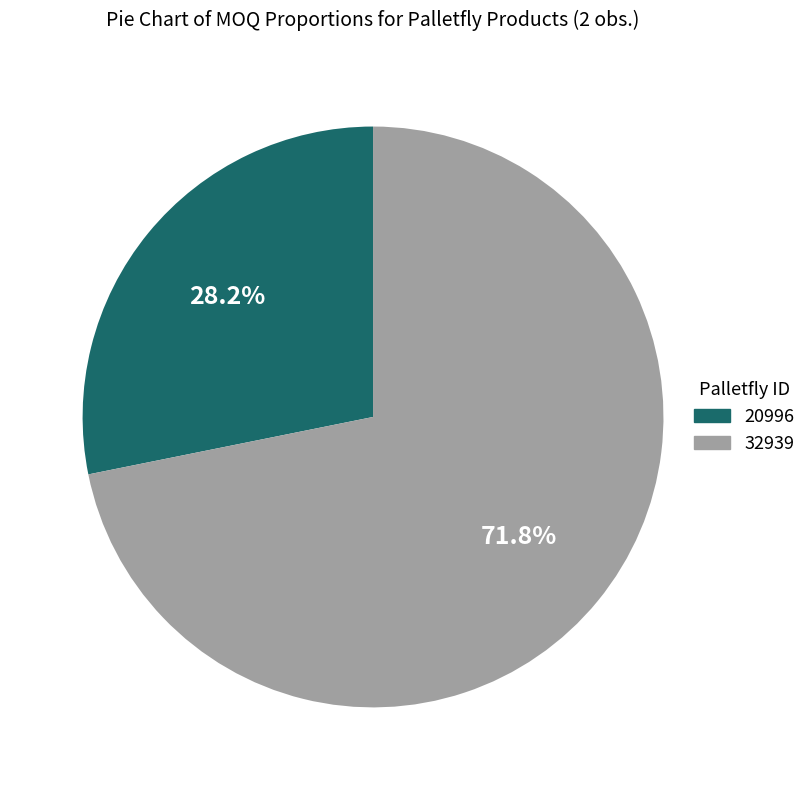

To the nearest percent, what portion does 20996 represent?

28%